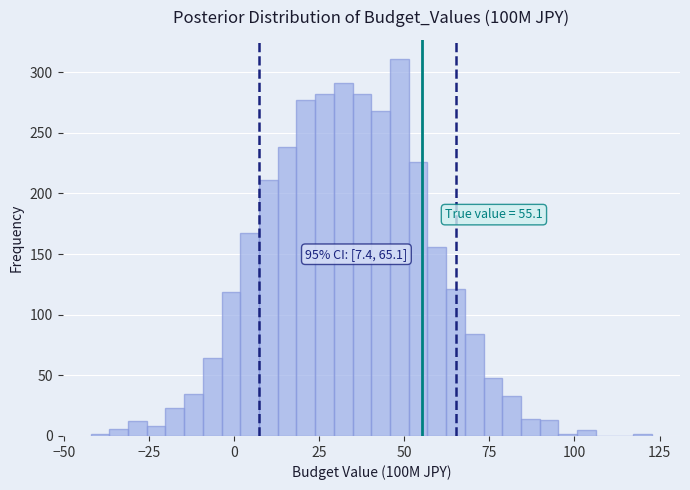

Around what value on the x-axis is the tallest bar? Give the approximate position of its centre, as read against the axis.

50